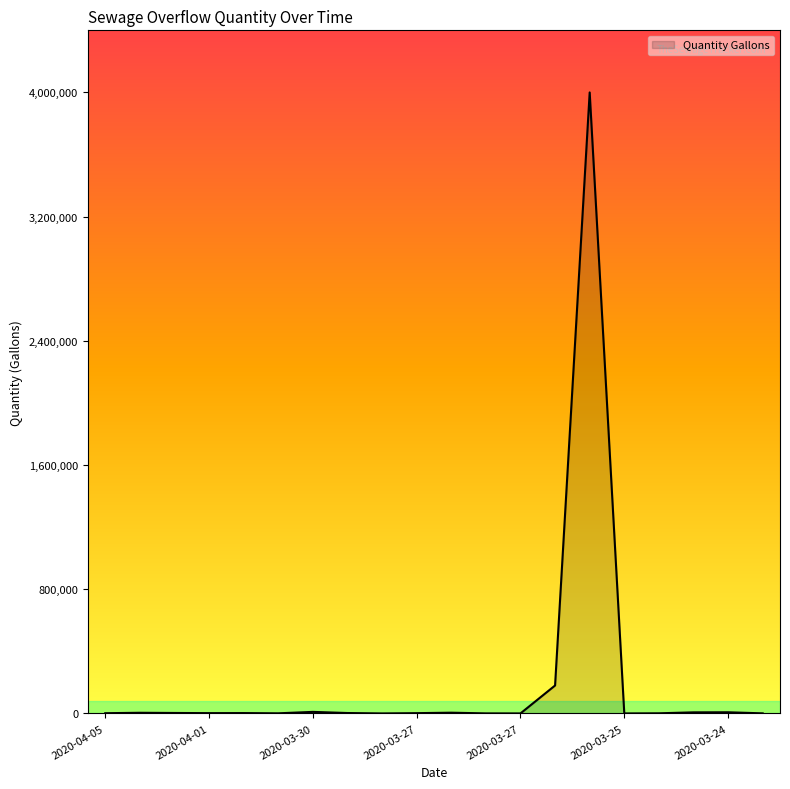

What is the greatest value displayed?

4000000